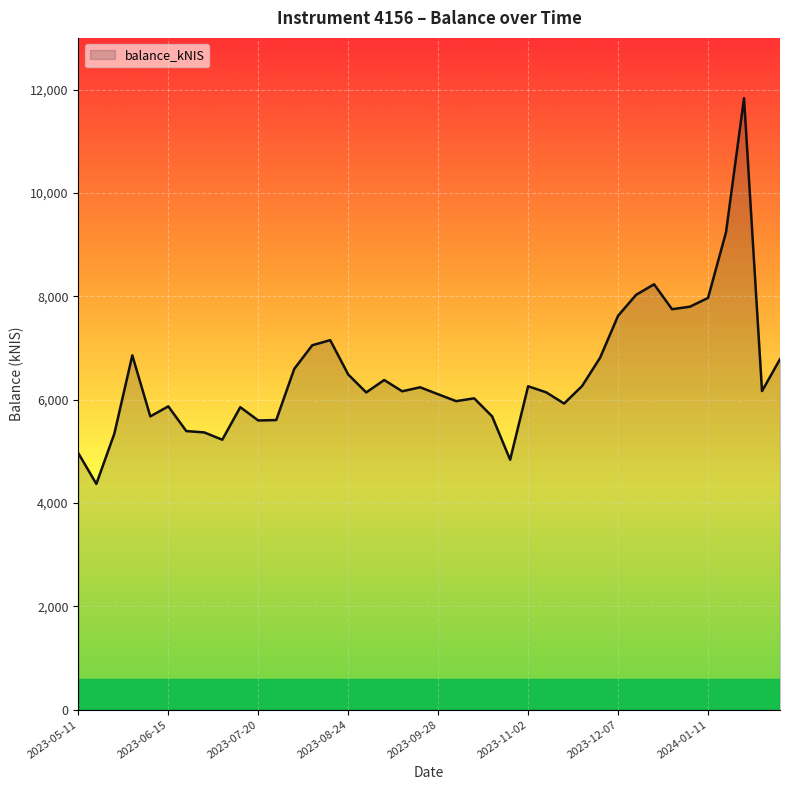

What is the minimum value shown in the chart?

4369.2